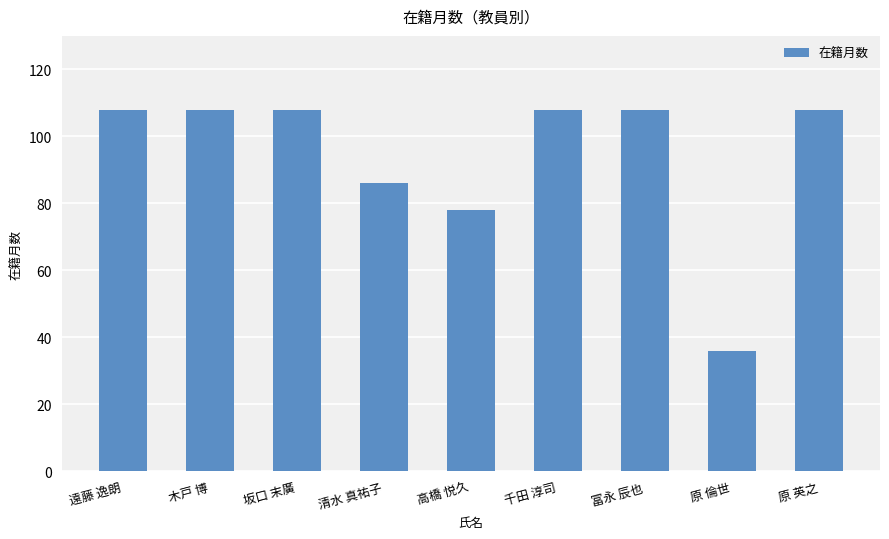

The value at 遠藤 逸朗 is 108. True or false?

True